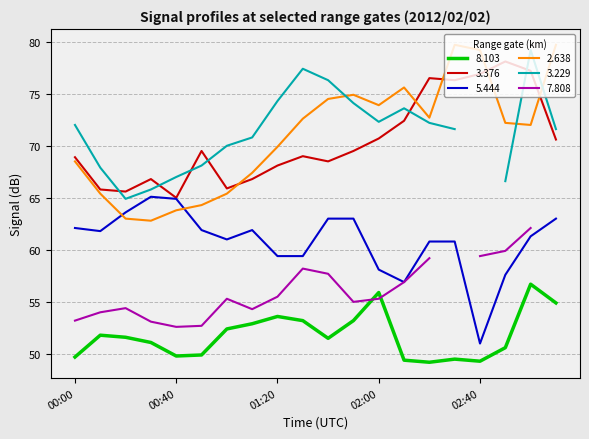

What is the label of the 7th point from the right?

02:10